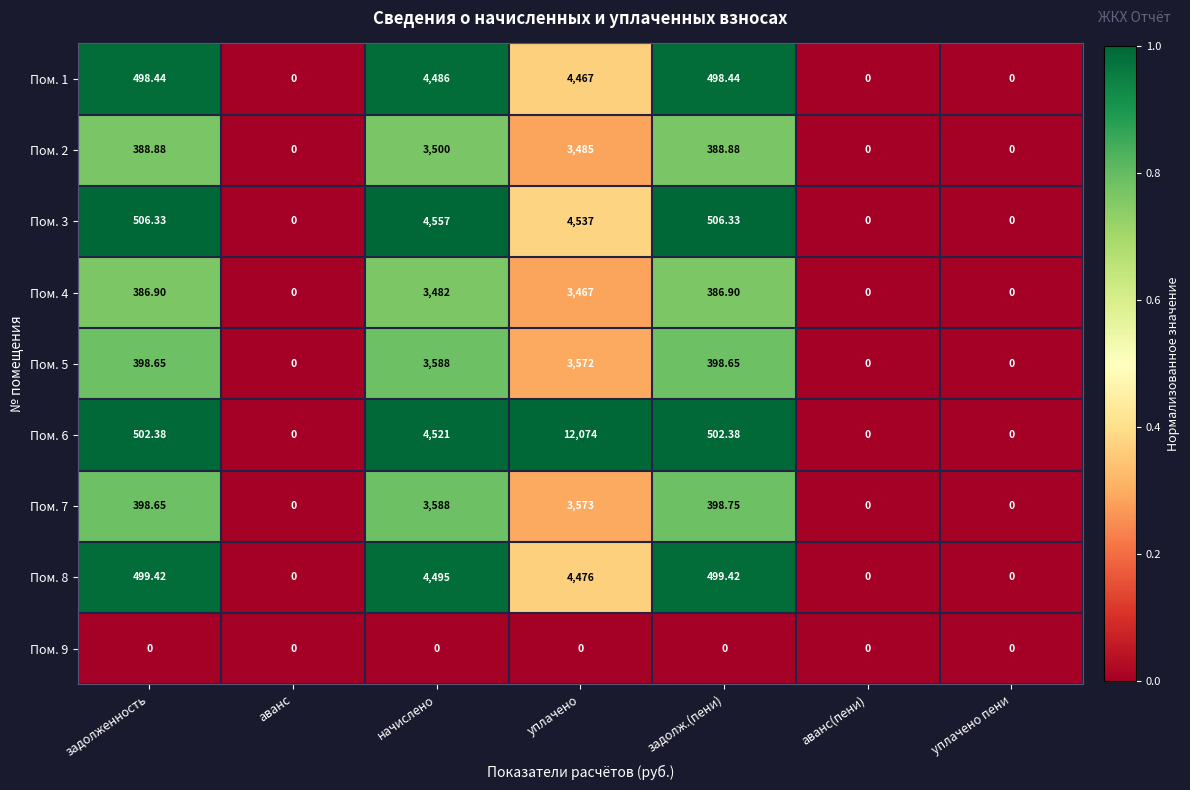

Which series has the largest total across all categories?

Пом. 6